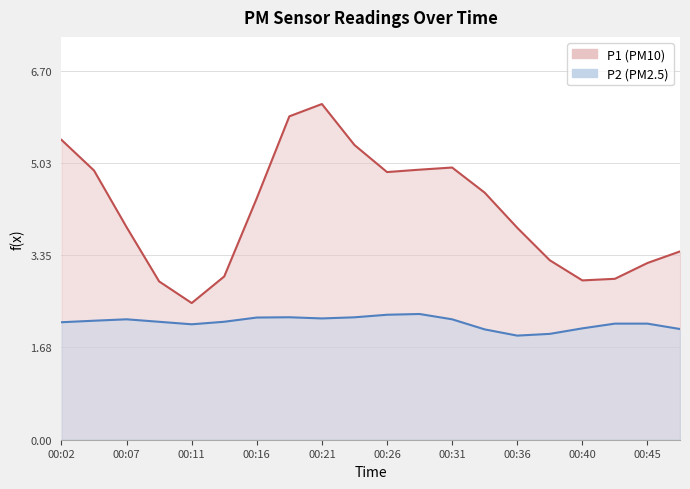

True or false: P1 has more than 1 interior local peaks.

True